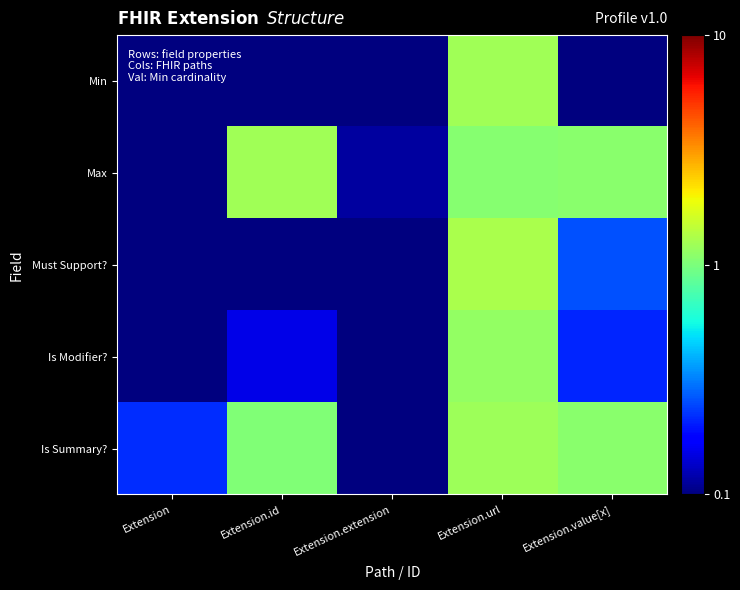

Count the number of data series in this chart.

5